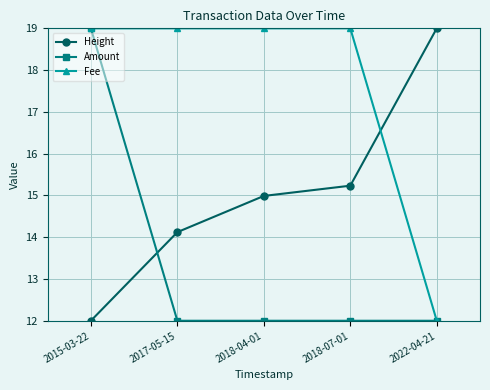

What is the label of the 1st point from the left?

2015-03-22